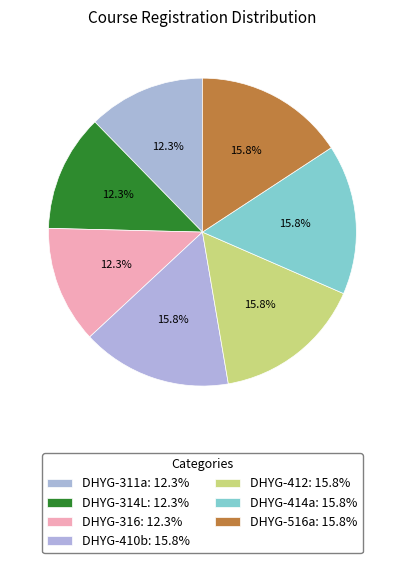

How many segments does this pie chart have?

7